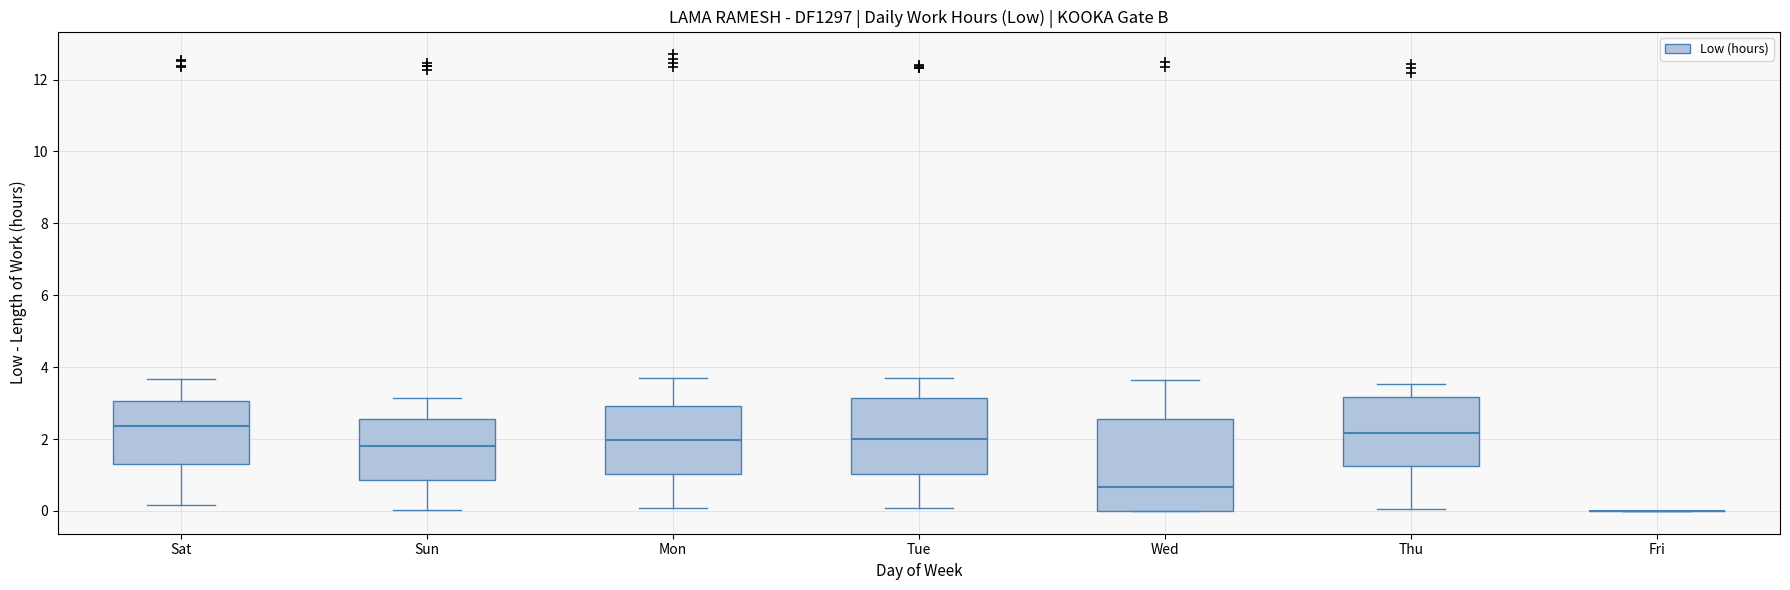

Reading left to right, read every box against the y-axis: the position of its median line, the range the box covers, and the ends of its whiskers. The values are not printed on the chart, so give them approximately, as read against the axis.

Sat: median 2.4, box 1.2 to 3.0, whiskers 0.2 to 3.6
Sun: median 1.8, box 0.8 to 2.6, whiskers 0.0 to 3.2
Mon: median 2.0, box 1.0 to 3.0, whiskers 0.0 to 3.6
Tue: median 2.0, box 1.0 to 3.2, whiskers 0.0 to 3.6
Wed: median 0.6, box 0.0 to 2.6, whiskers 0.0 to 3.6
Thu: median 2.2, box 1.2 to 3.2, whiskers 0.0 to 3.6
Fri: box collapsed to a line at 0.0, whiskers 0.0 to 0.0